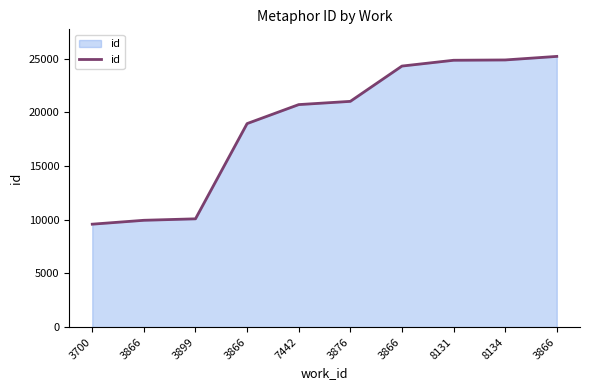

What is the sum of all values?

189604